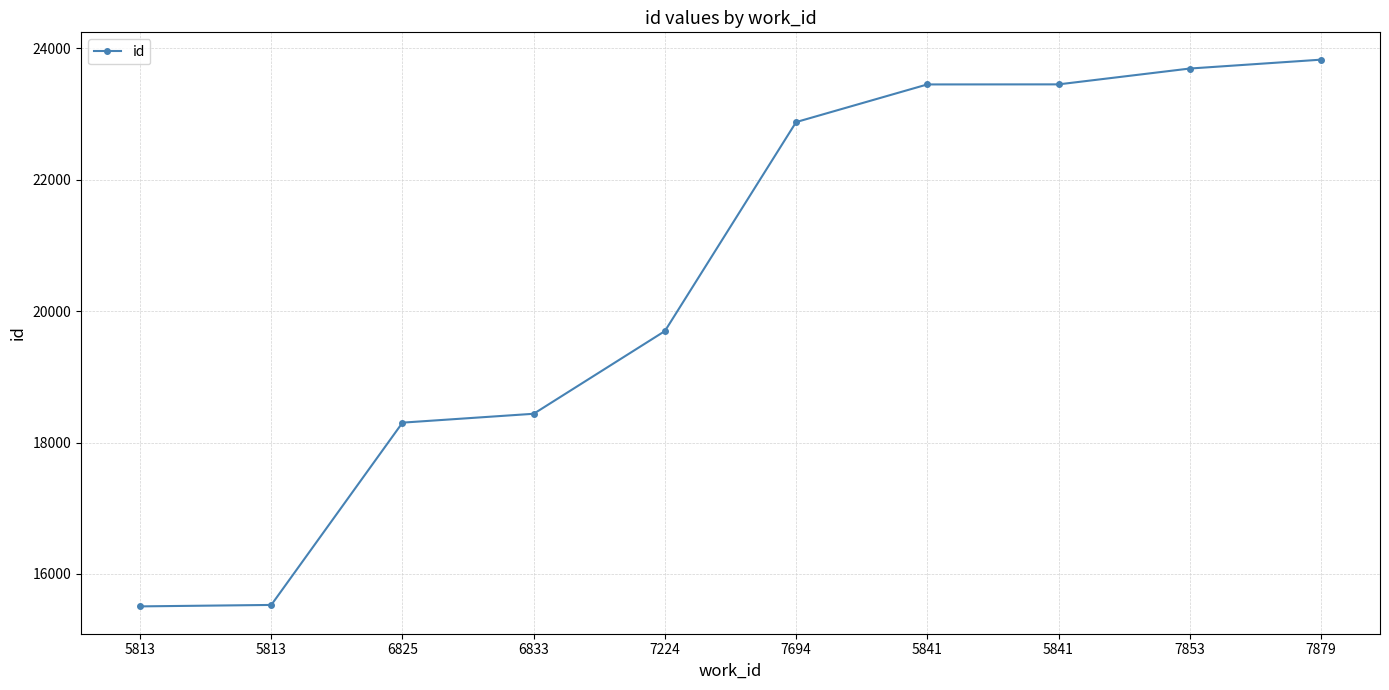

Count the number of data series in this chart.

1